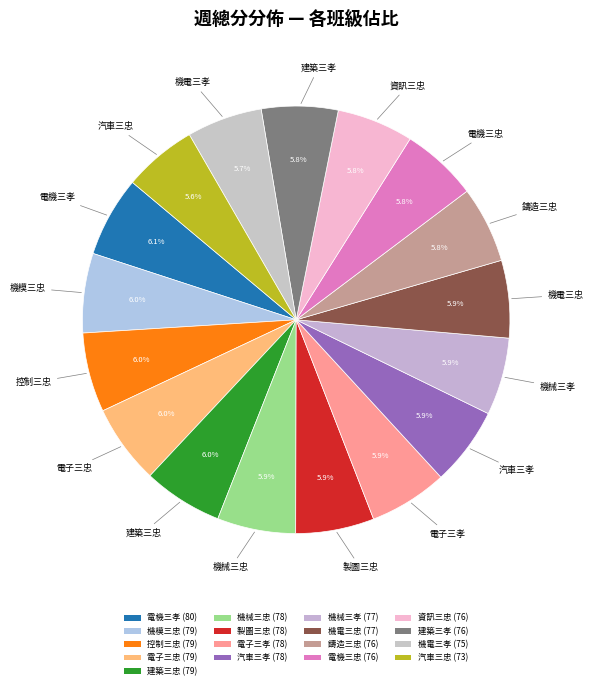

Is there any slice that represents more than half of the pie?

No